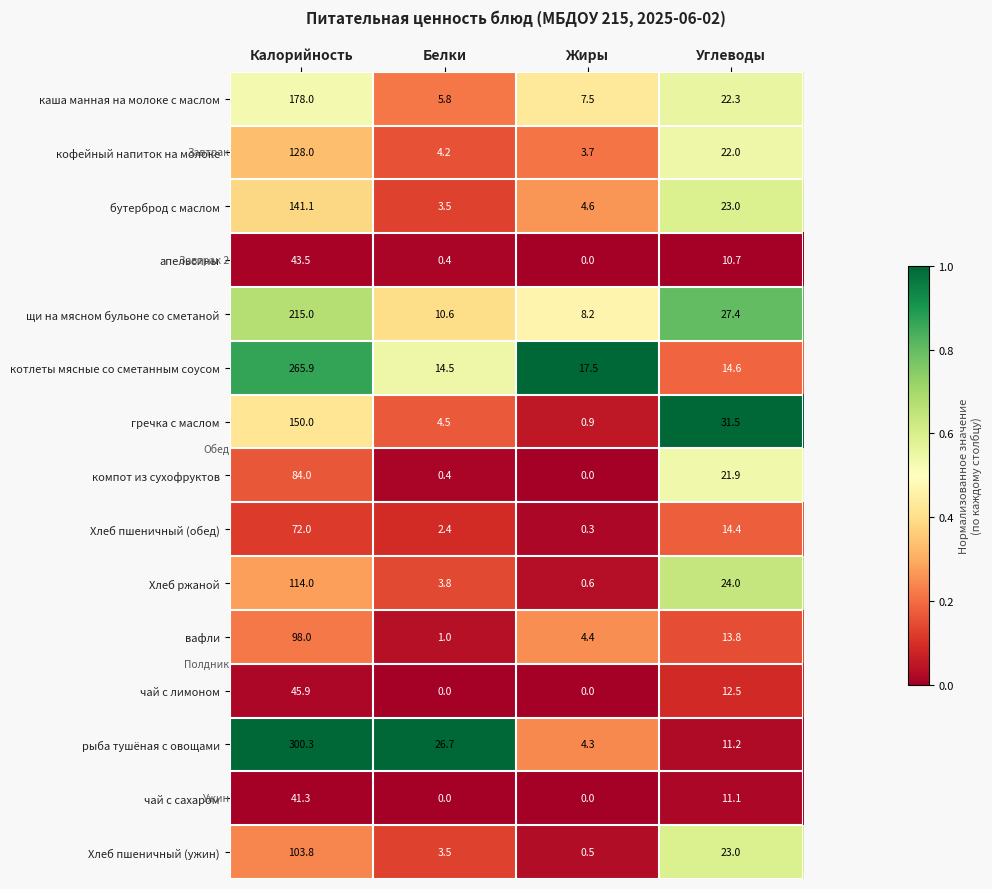

What value does the гречка с маслом series have at Жиры?

0.9